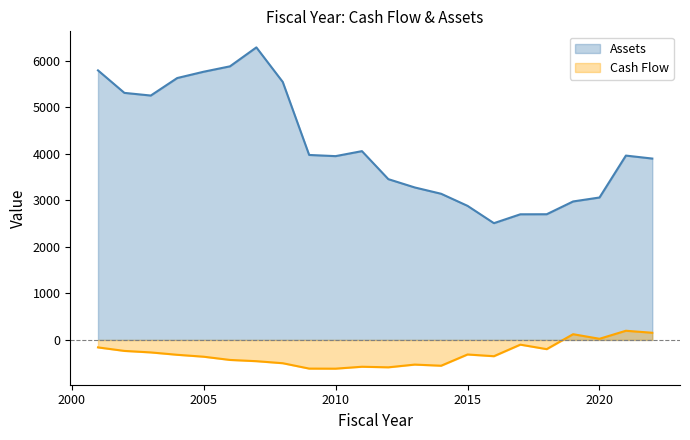

Reading left to right, what are all the values shown in this chart?

Assets: 5790.1	5307.0	5249.8	5625.6	5760.9	5877.2	6283.9	5541.3	3973.6	3948.1	4055.3	3453.7	3275.3	3139.8	2880.2	2508.2	2698.7	2700.1	2974.5	3059.6	3959.9	3896.0
Cash Flow: -160.6	-235.9	-268.5	-319.2	-360.4	-429.8	-456.6	-500.4	-615.8	-617.2	-576.1	-588.4	-529.7	-554.2	-312.8	-349.8	-101.4	-198.1	122.8	24.6	197.0	153.8